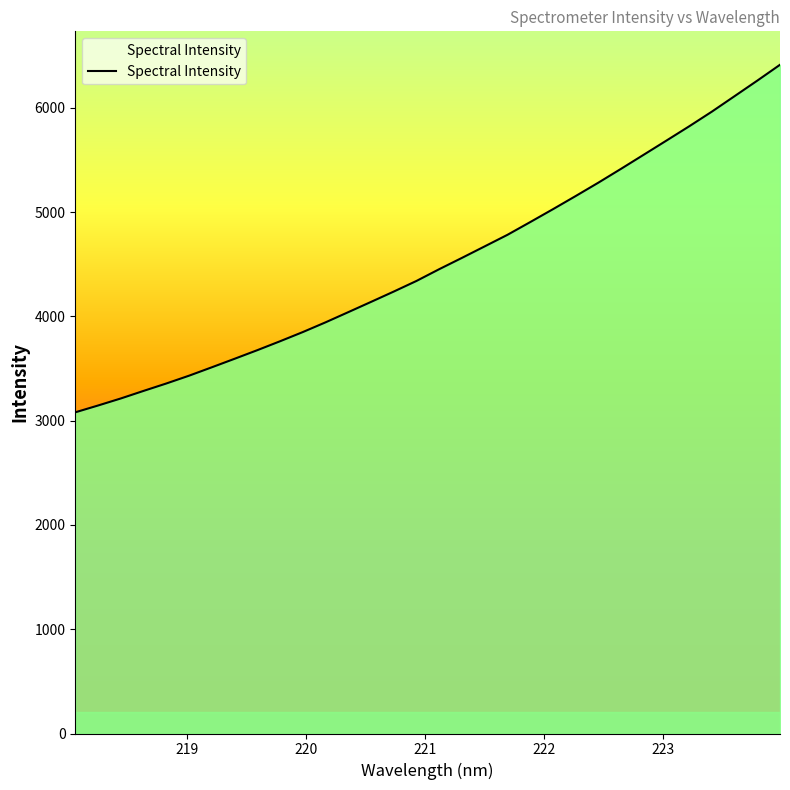

What is the smallest value displayed?

3079.8